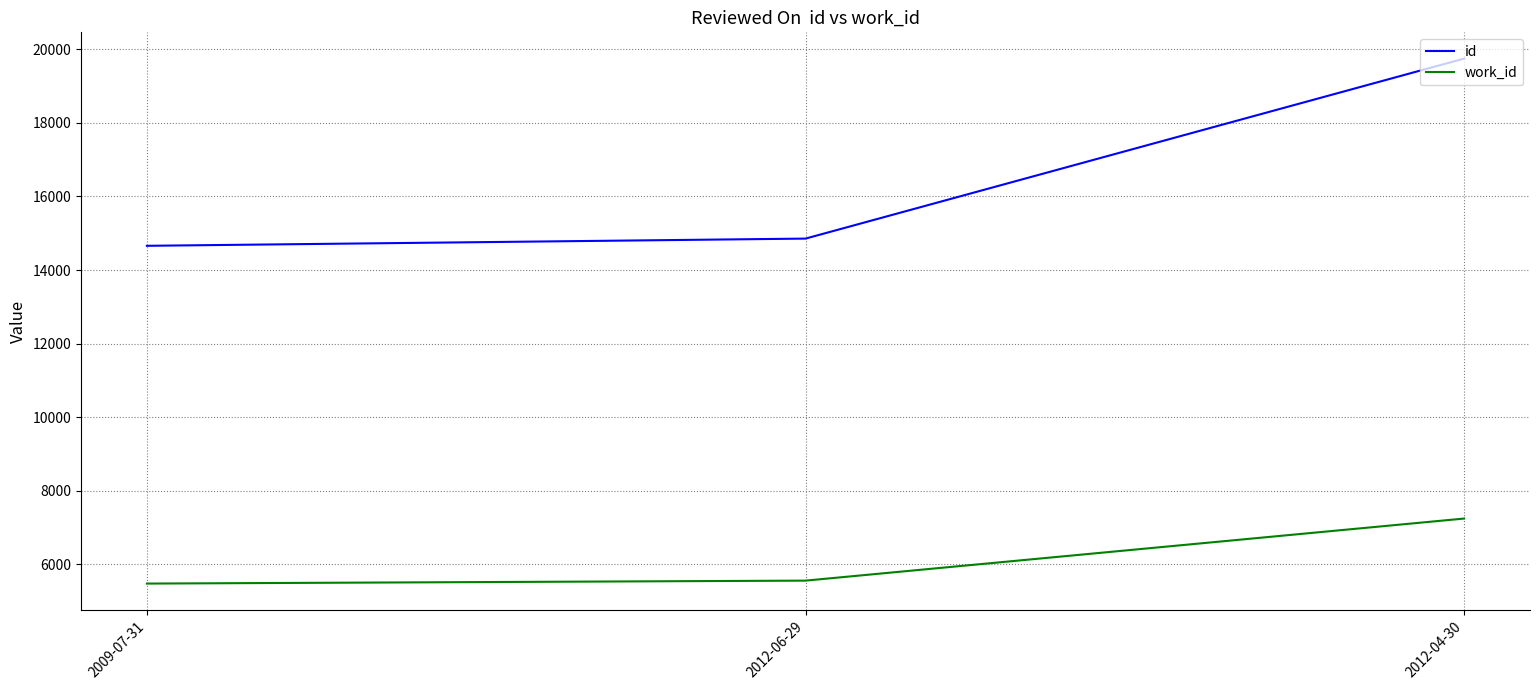

The value of id at 2009-07-31 is 14659. True or false?

True